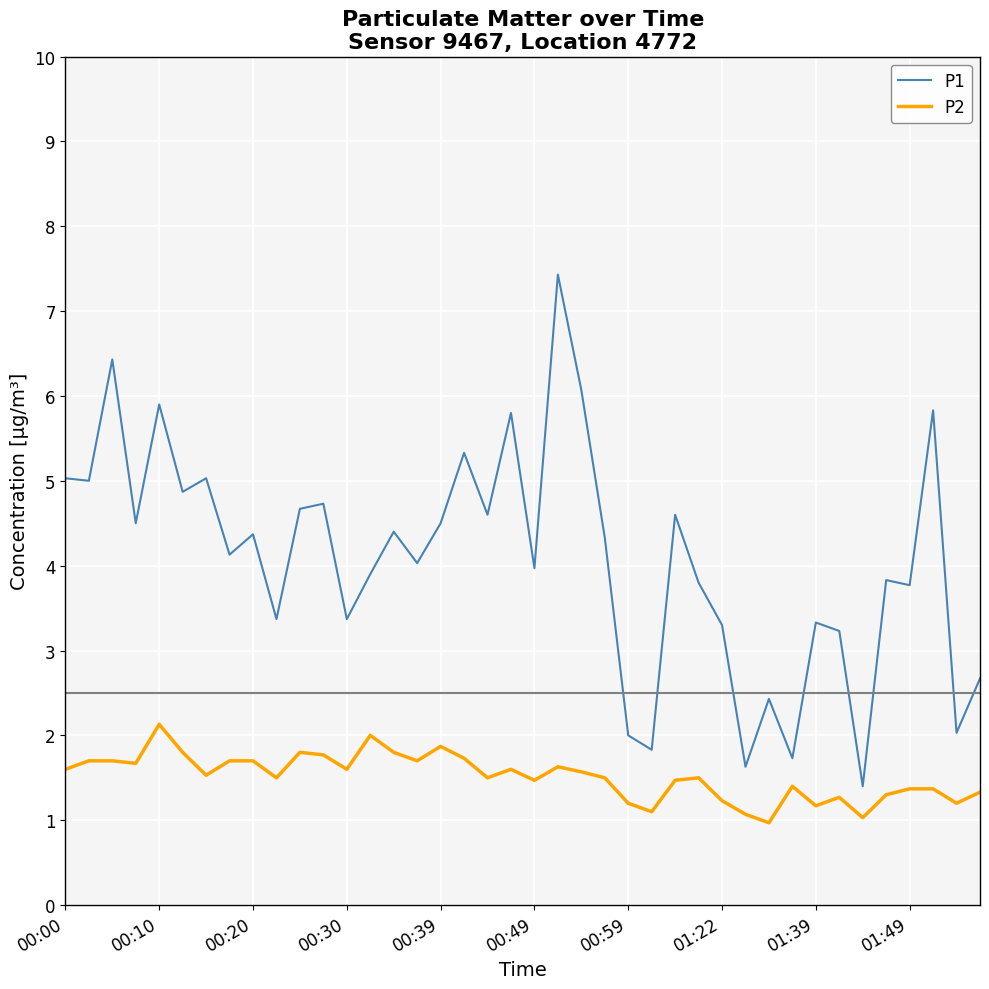

List the series in order of their overall mean, highest first.

P1, P2